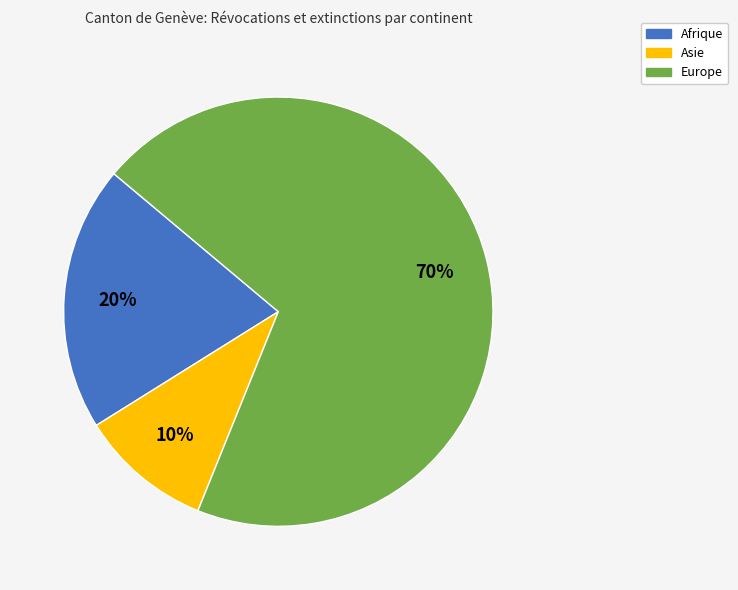

Does any single category account for the majority?

Yes